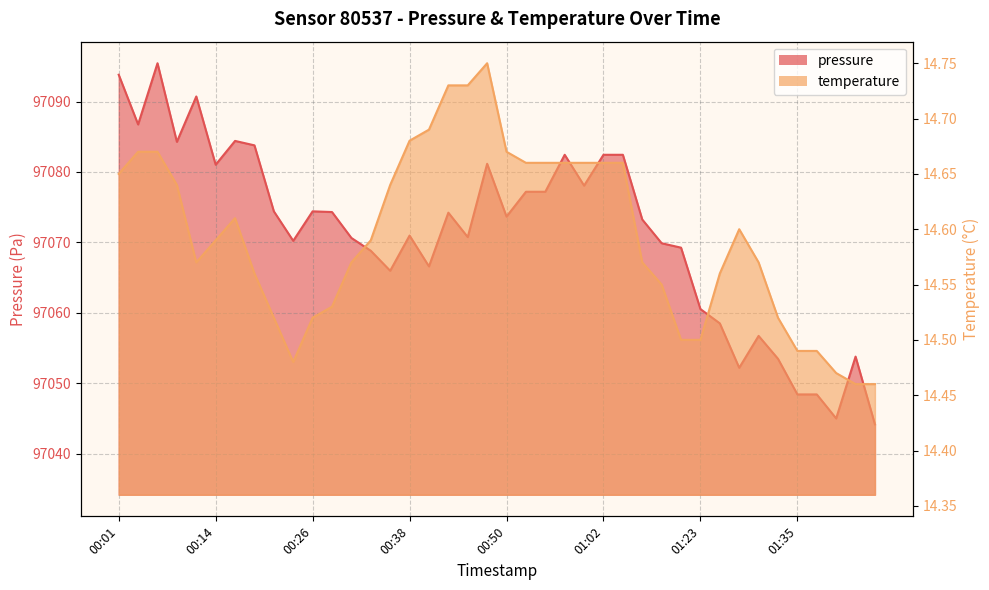

What are all the series names shown in the legend?

pressure, temperature